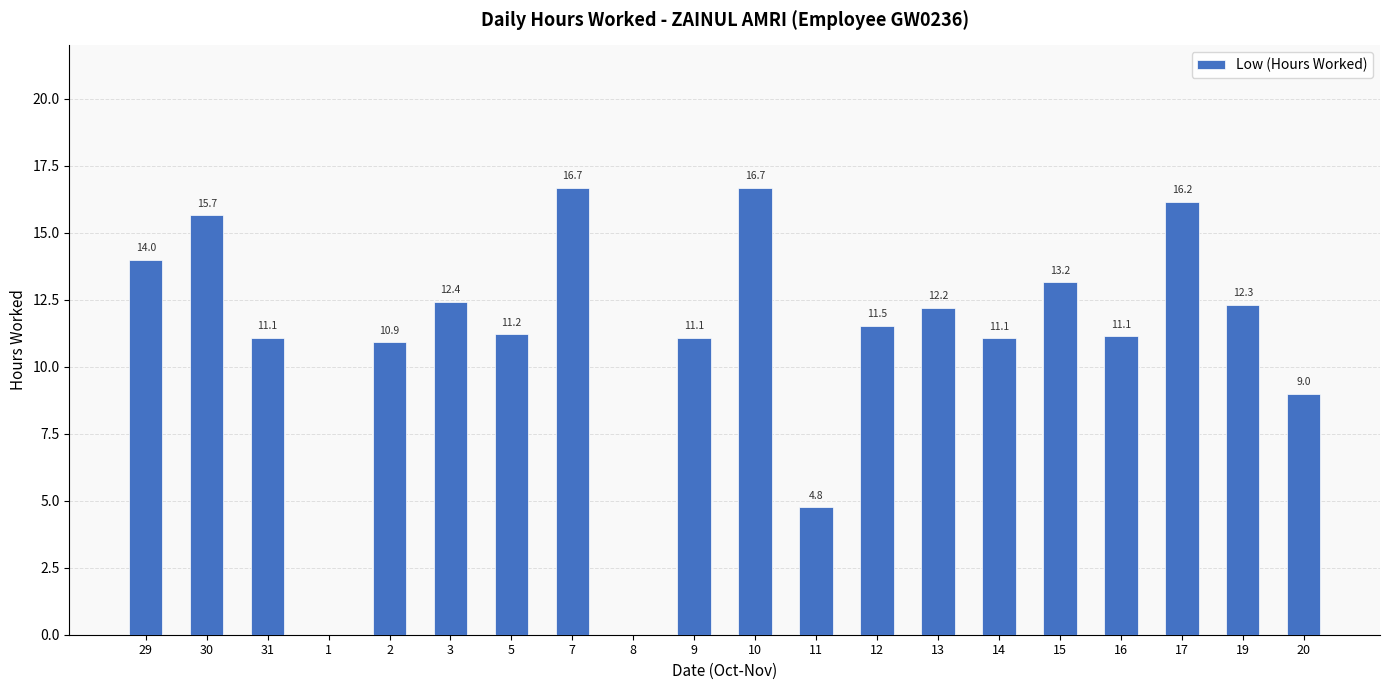

What is the sum of the values at 20 and 19?

21.3